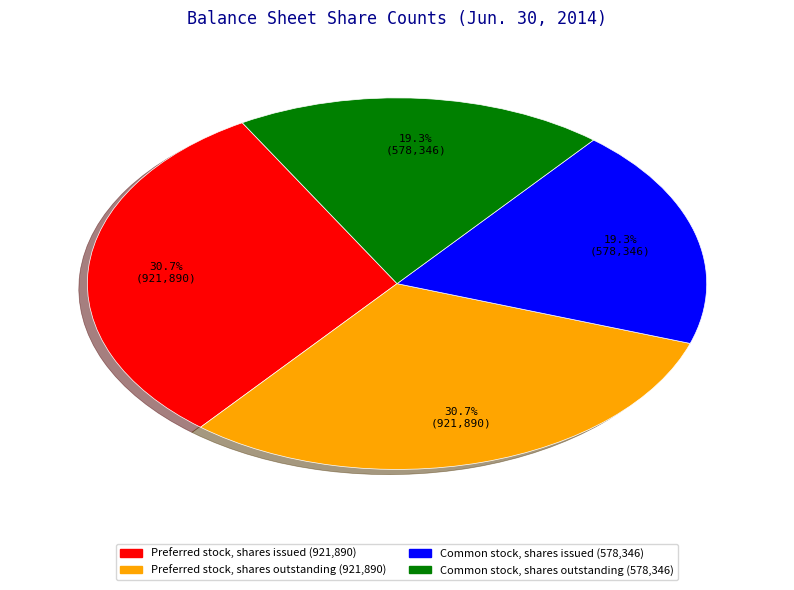

Count the number of slices in the pie.

4